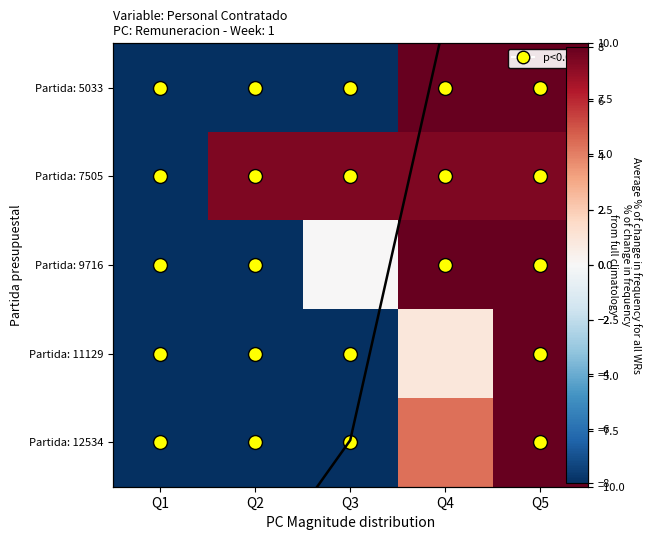

Is the value of Partida: 12534 at Q3 greater than the value of Partida: 9716 at Q4?

No